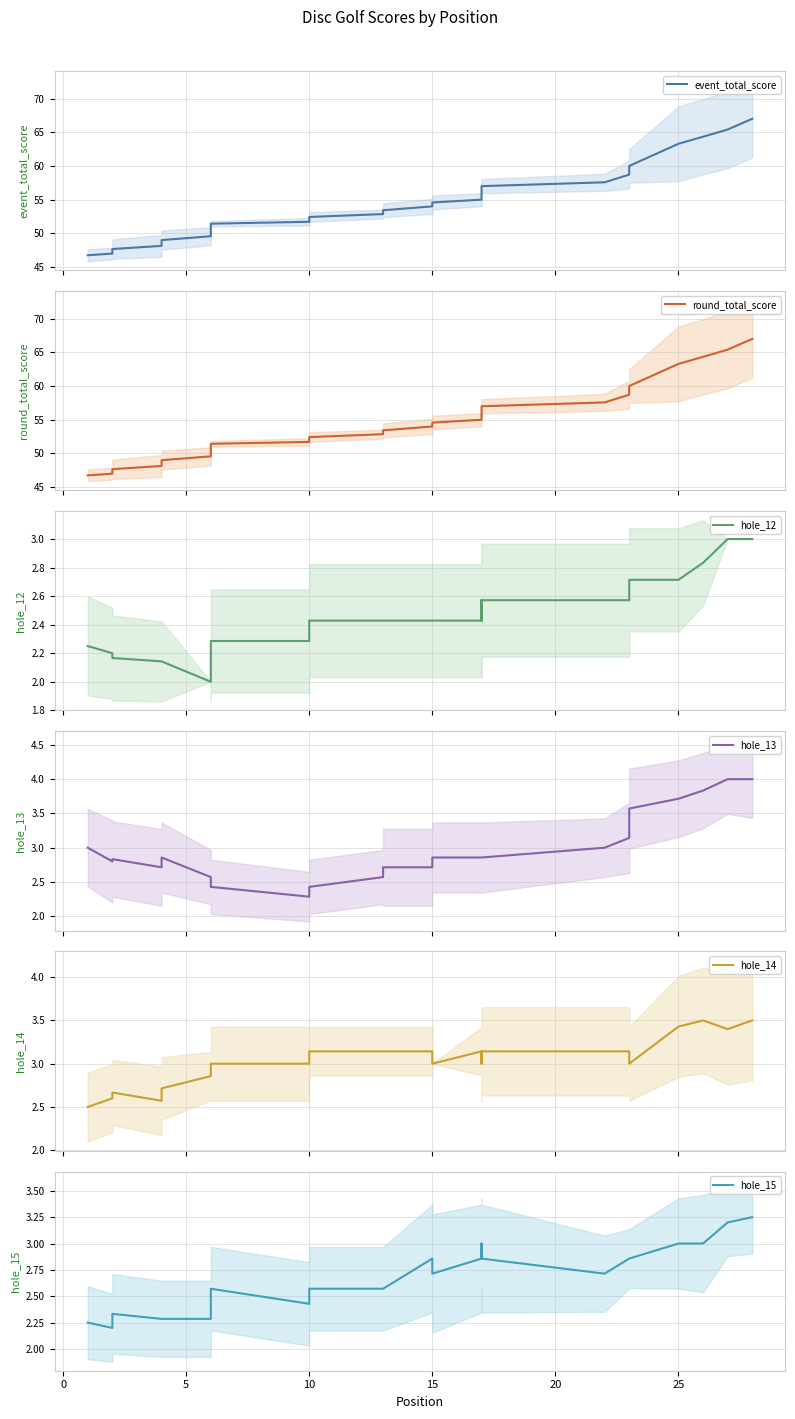

Does the chart have visible grid lines?

Yes